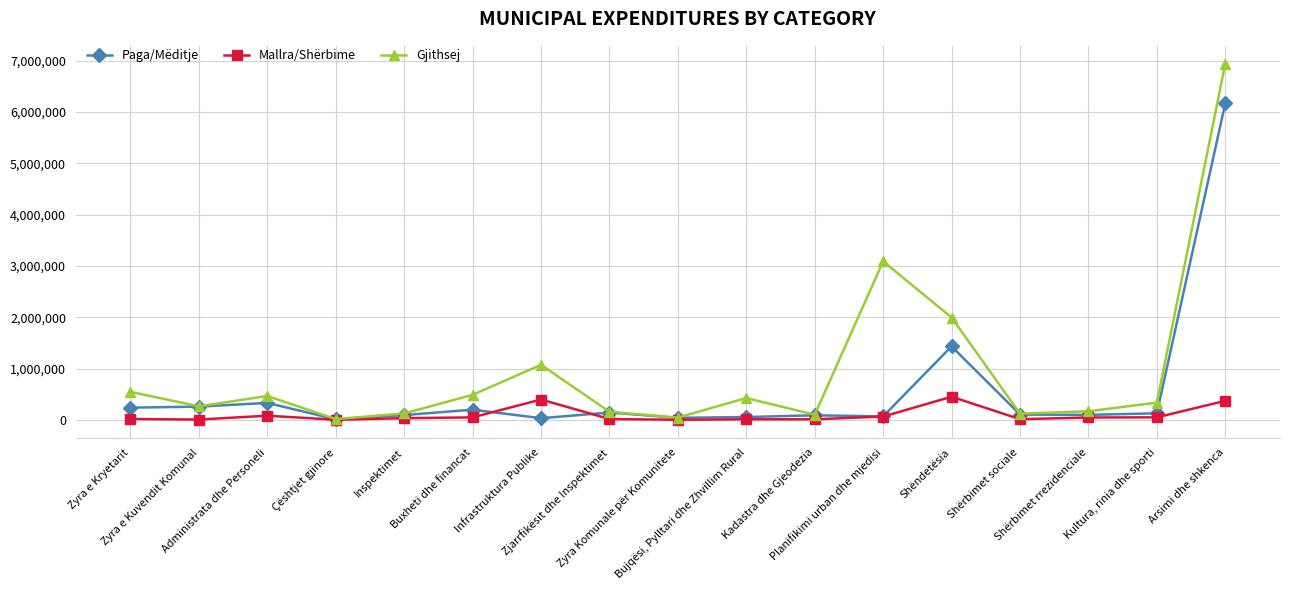

What is the smallest value displayed?

500.0